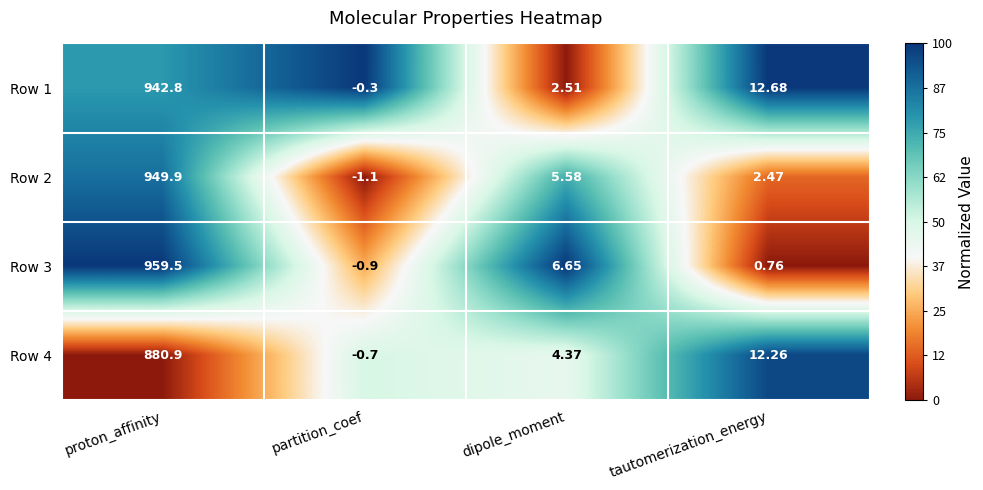

Rank the categories by Row 3 value from lowest to highest.

partition_coef, tautomerization_energy, dipole_moment, proton_affinity